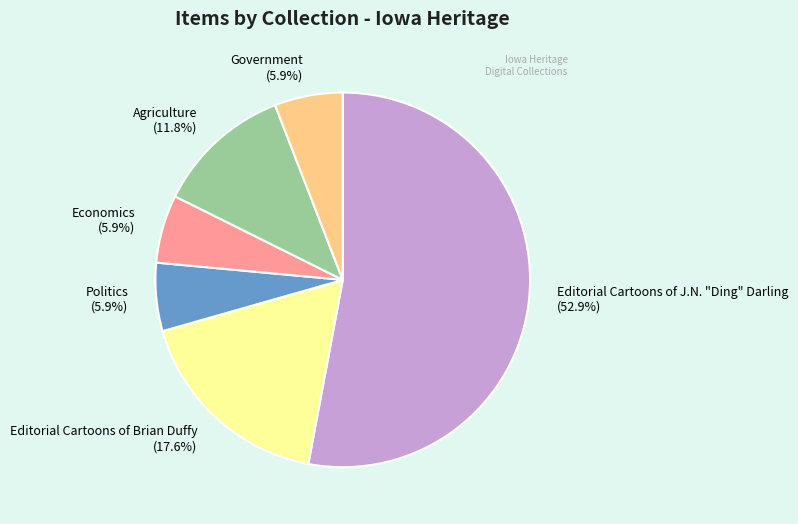

True or false: Editorial Cartoons of Brian Duffy accounts for 4% of the total.

False